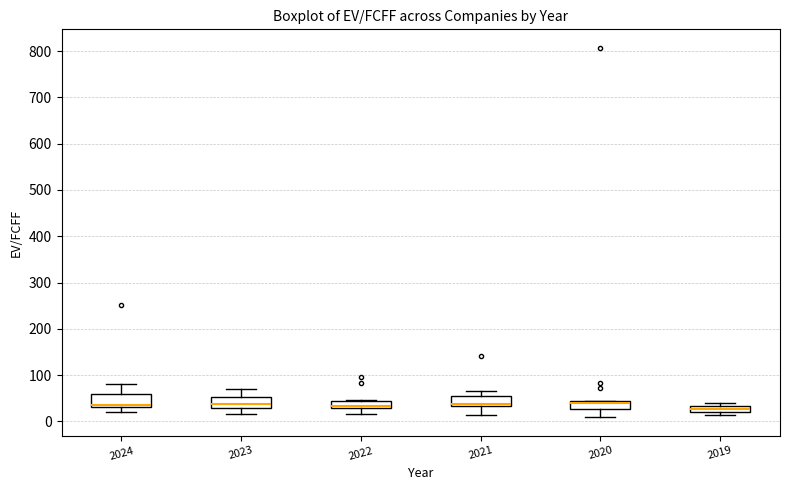

Where is the upper edge of the box at x = 2023 on the y-axis? The values are not printed on the chart, so give them approximately, as read against the axis.

50